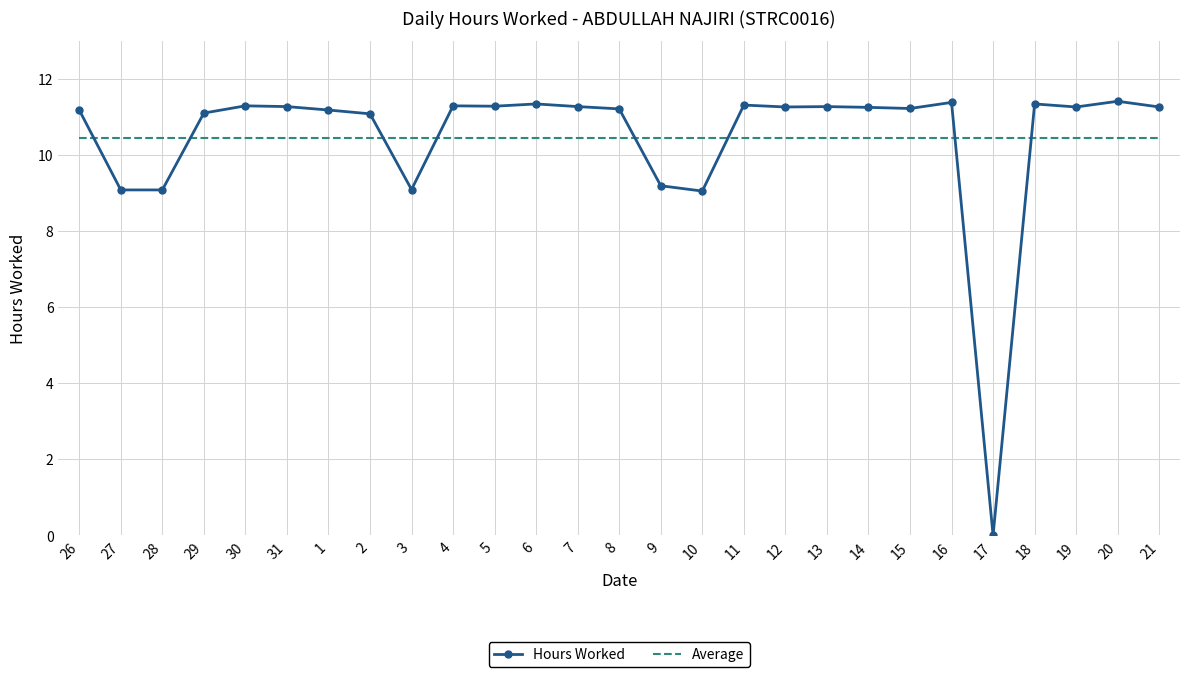

How many data points are above 11?

21